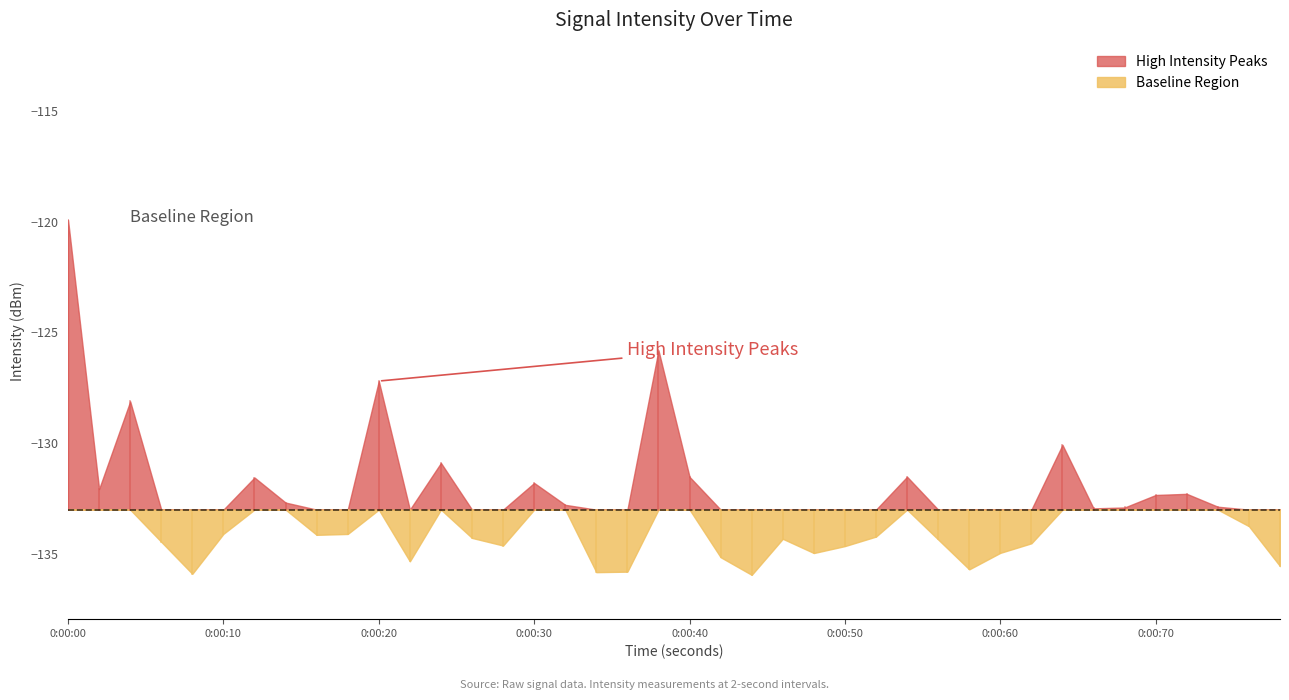

What is the difference between the second highest and minimum values?

10.1